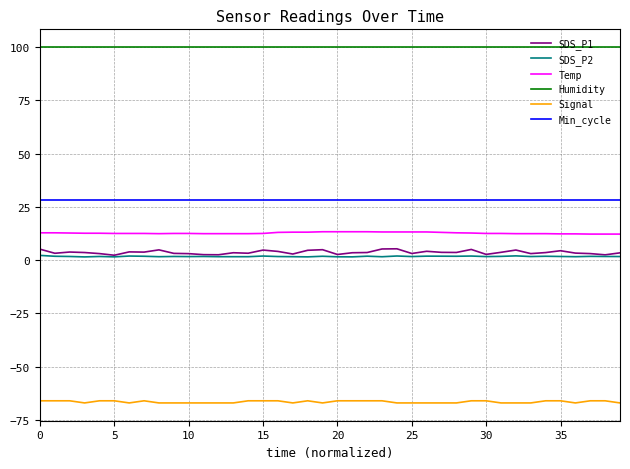

Which series has the largest total across all categories?

Humidity